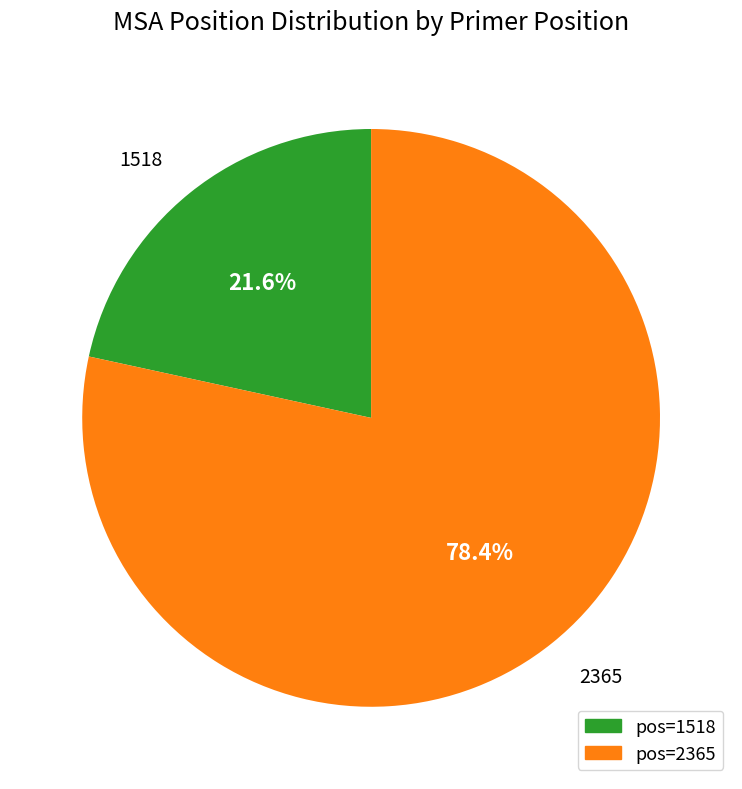

Approximately how many times larger is the value at 1518 compared to 2365?

0.3